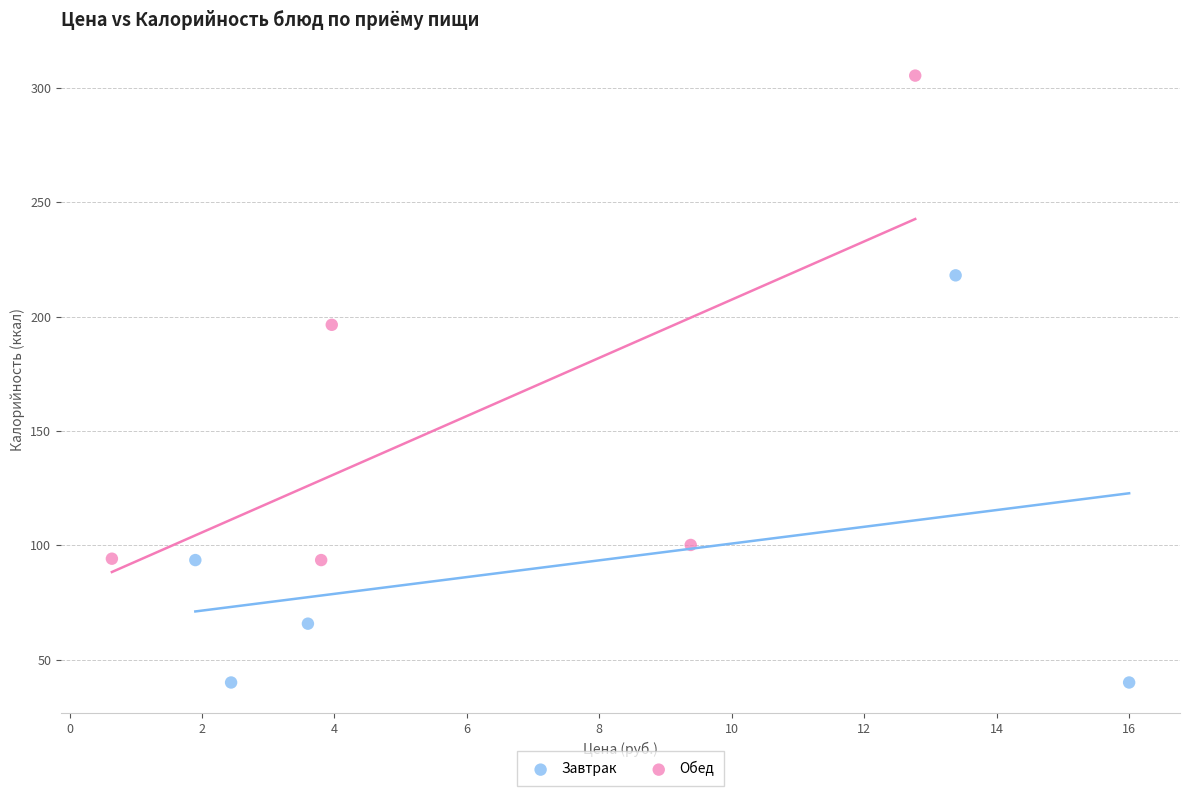

Which series reaches the minimum Y coordinate?

Завтрак